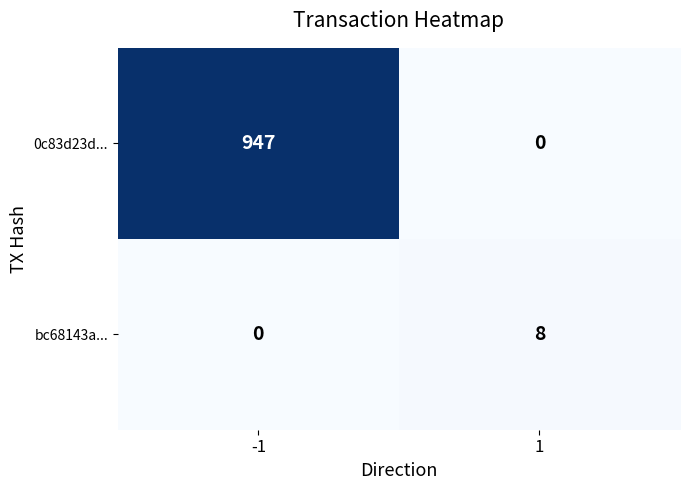

How many categories are shown in the chart?

2